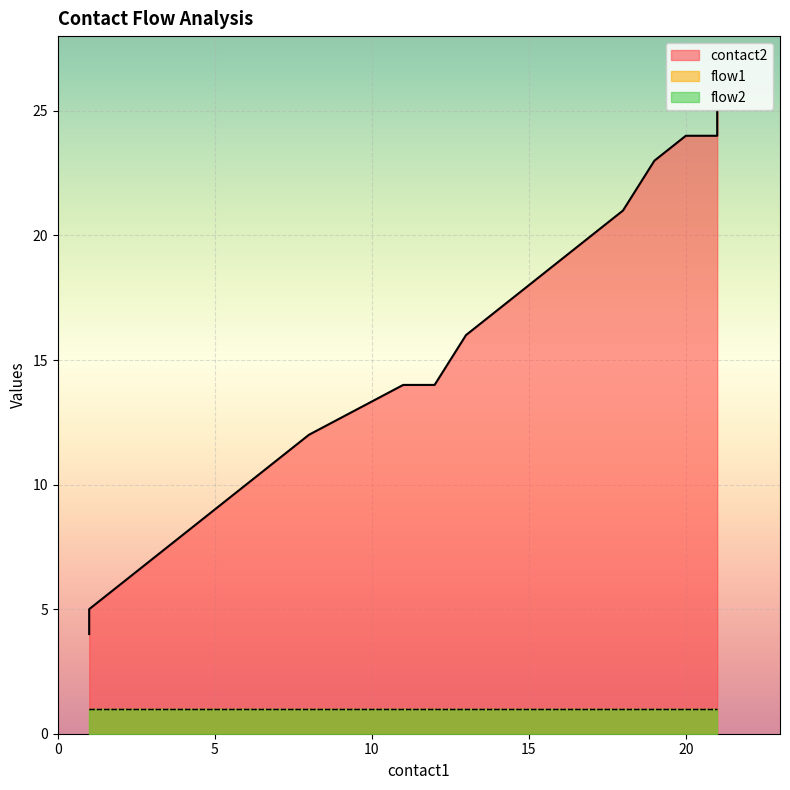

Reading left to right, transcribe all the data shown in this chart.

contact2: 1=4	1=5	2=6	3=7	4=8	5=9	6=10	7=11	8=12	11=14	12=14	13=16	18=21	19=23	20=24	21=24	21=25
flow1: 1=1	1=1	2=1	3=1	4=1	5=1	6=1	7=1	8=1	11=1	12=1	13=1	18=1	19=1	20=1	21=1	21=1
flow2: 1=1	1=1	2=1	3=1	4=1	5=1	6=1	7=1	8=1	11=1	12=1	13=1	18=1	19=1	20=1	21=1	21=1